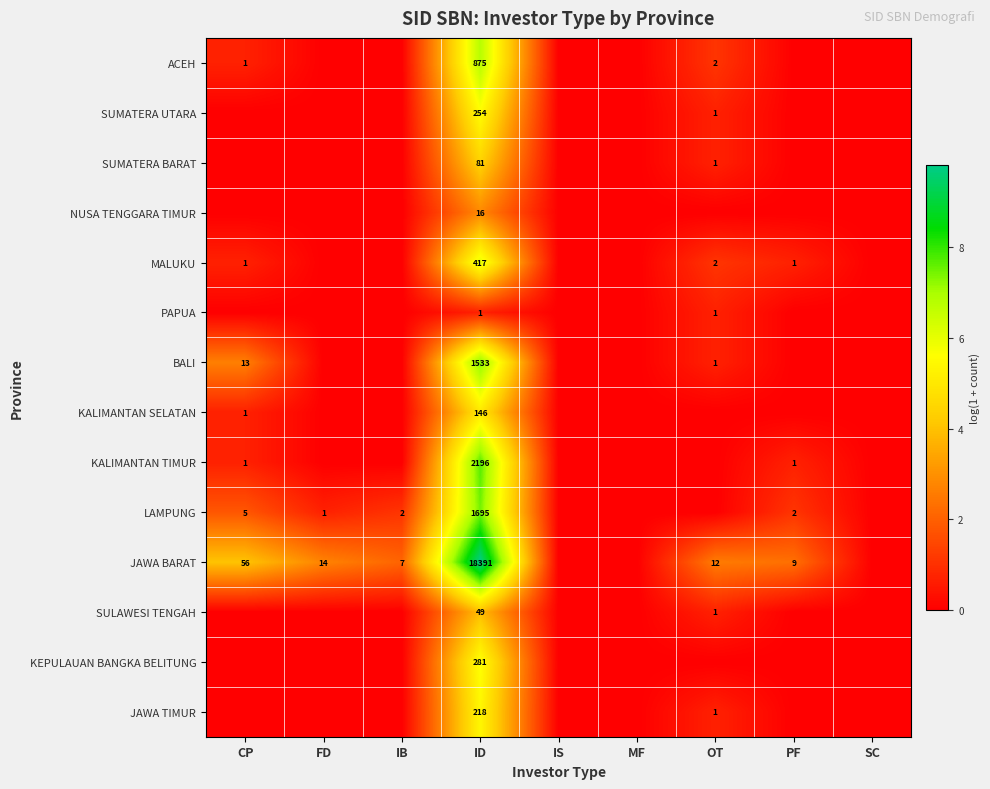

The LAMPUNG series shows 458 at ID. True or false?

False